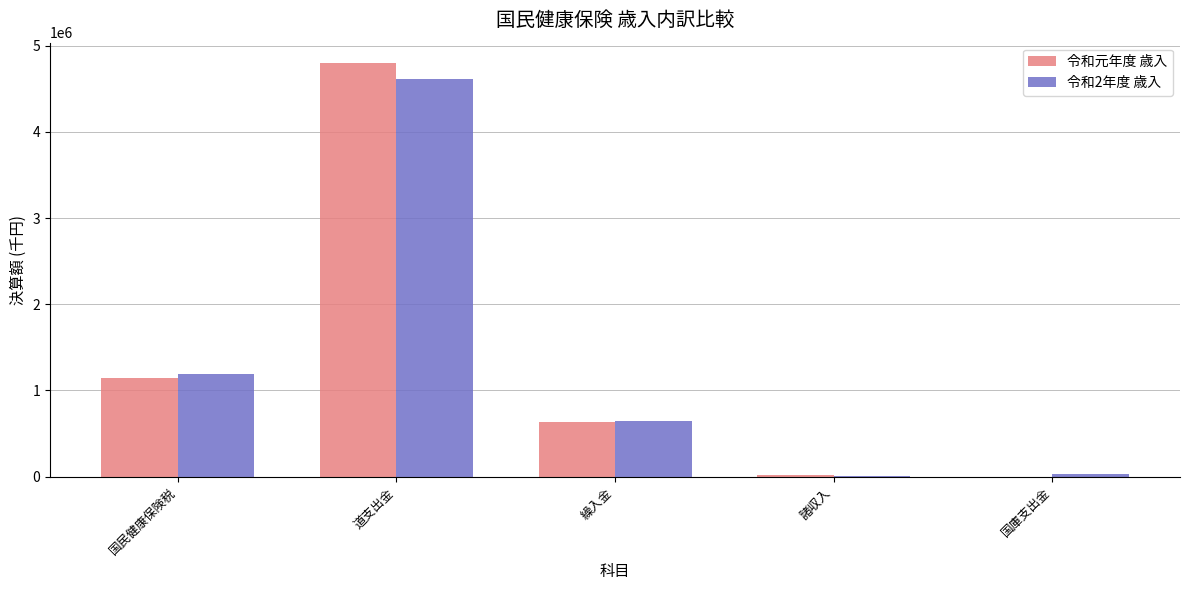

Is it true that 令和2年度 歳入 equals 640943 at 繰入金?

True